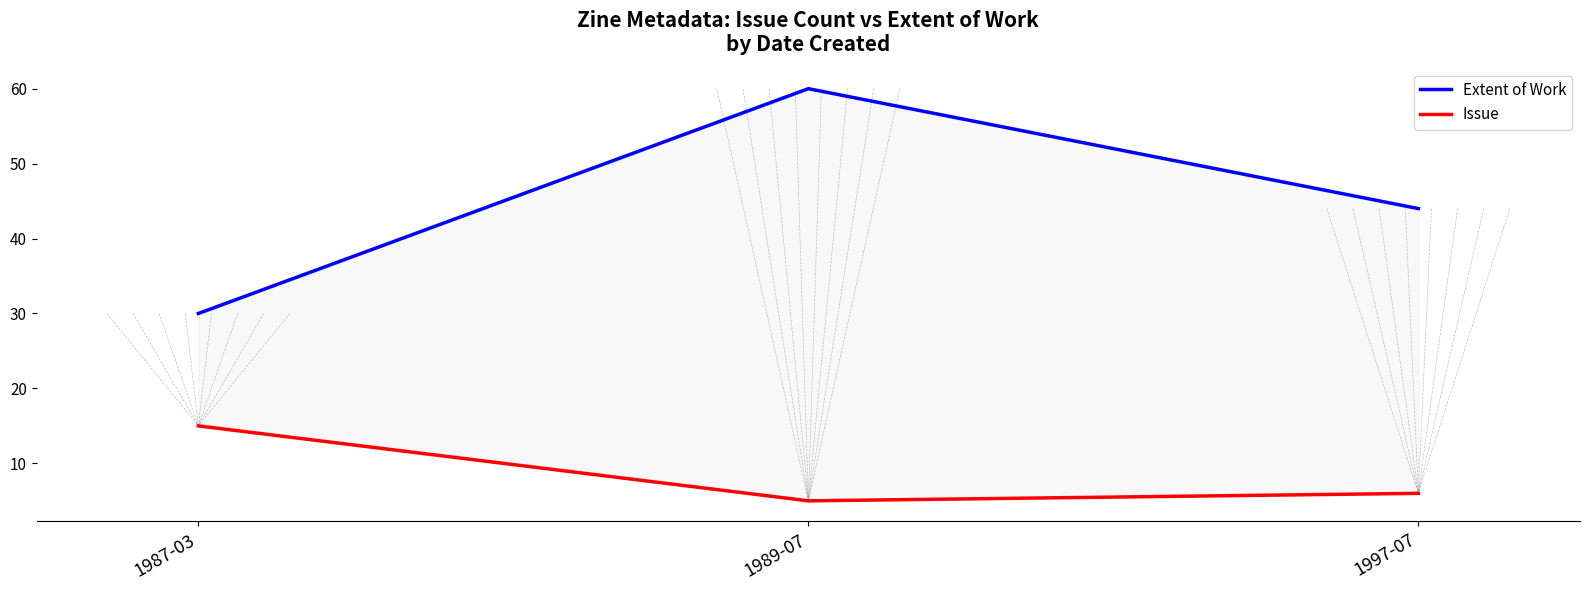

What position from the right is 1987-03?

3